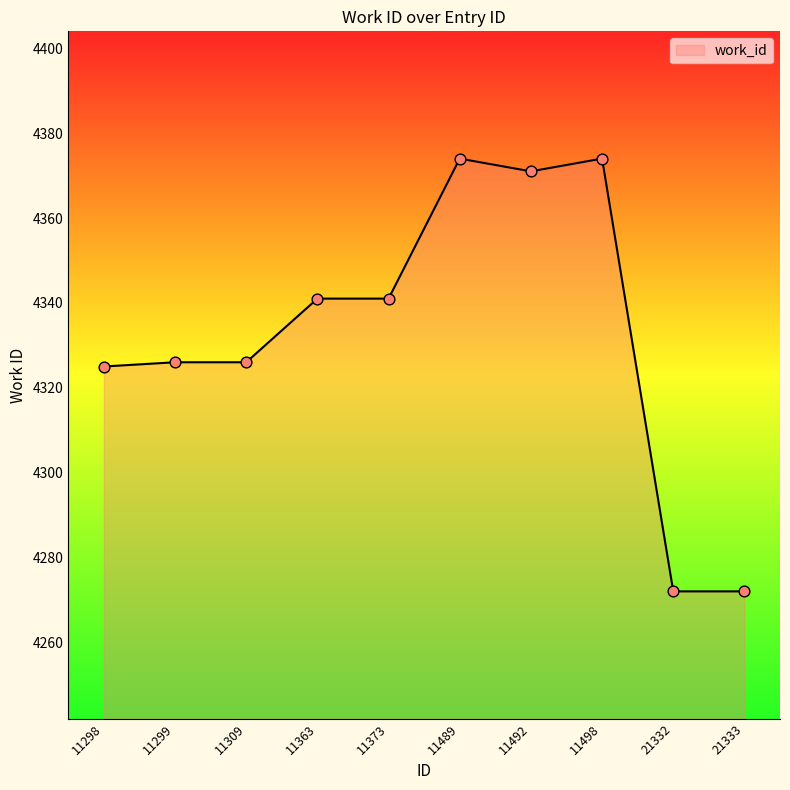

Approximately how many times larger is the value at 21333 compared to 11492?

1.0